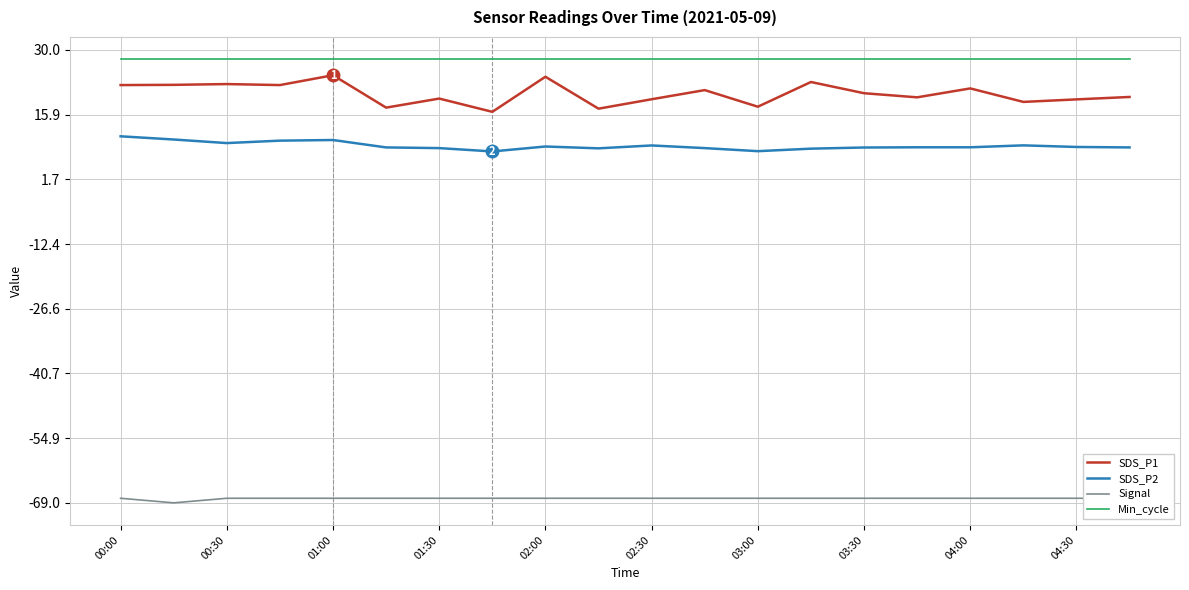

Does the chart have visible grid lines?

Yes